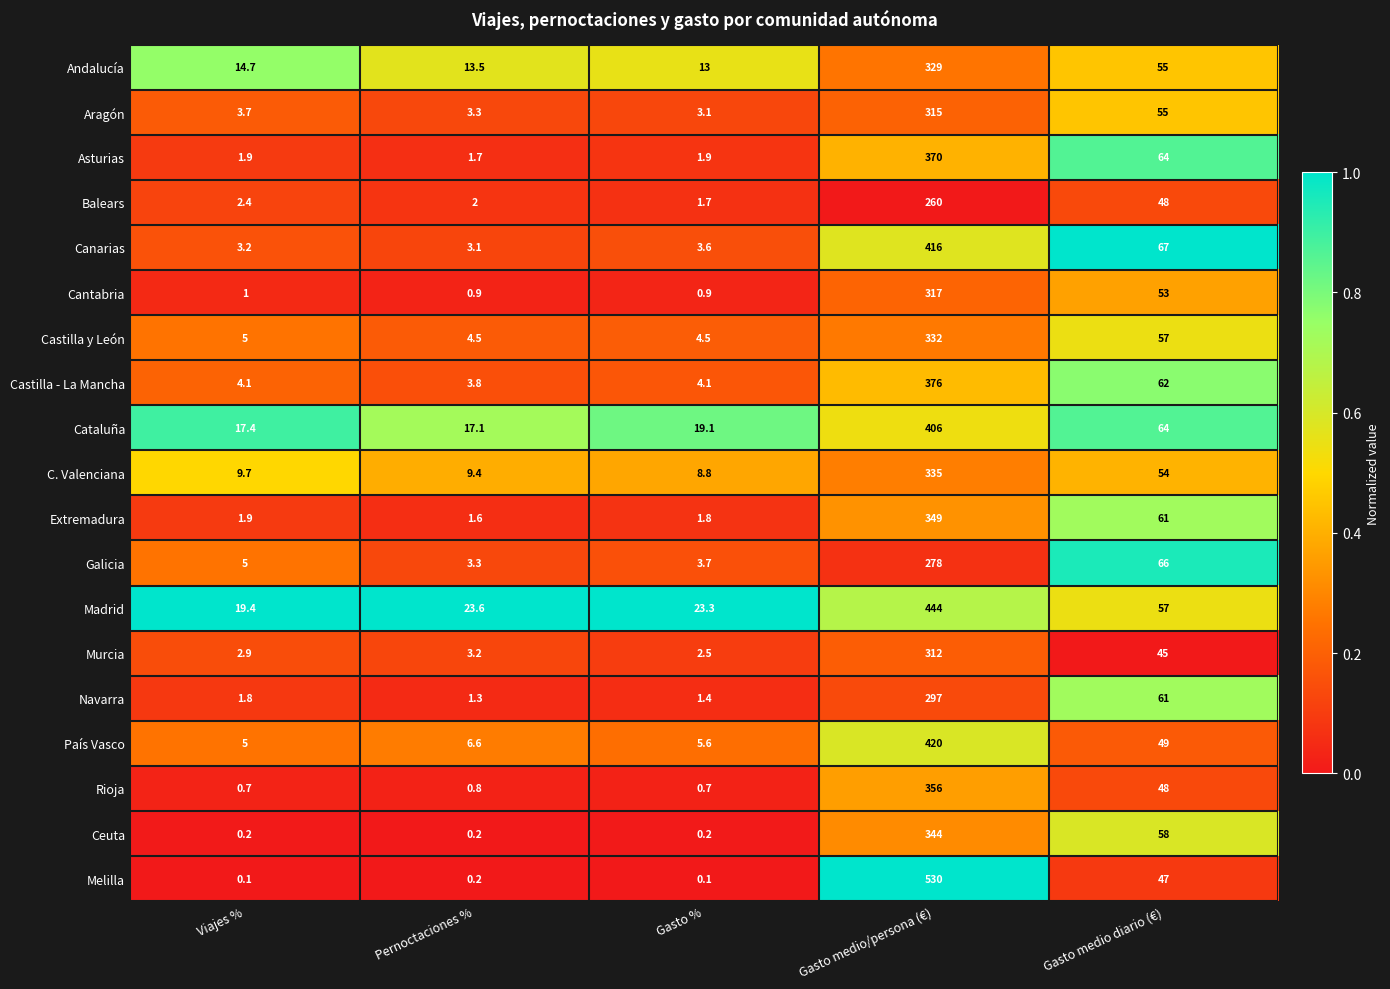

At which label is Melilla closest to 265?

Gasto medio diario (€)